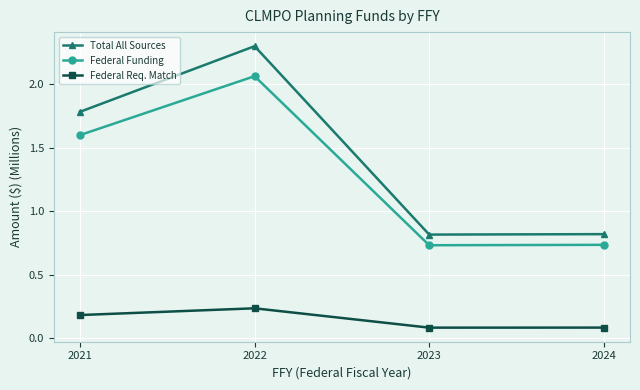

True or false: Federal Funding has a value of 1.6 at 2021.

True